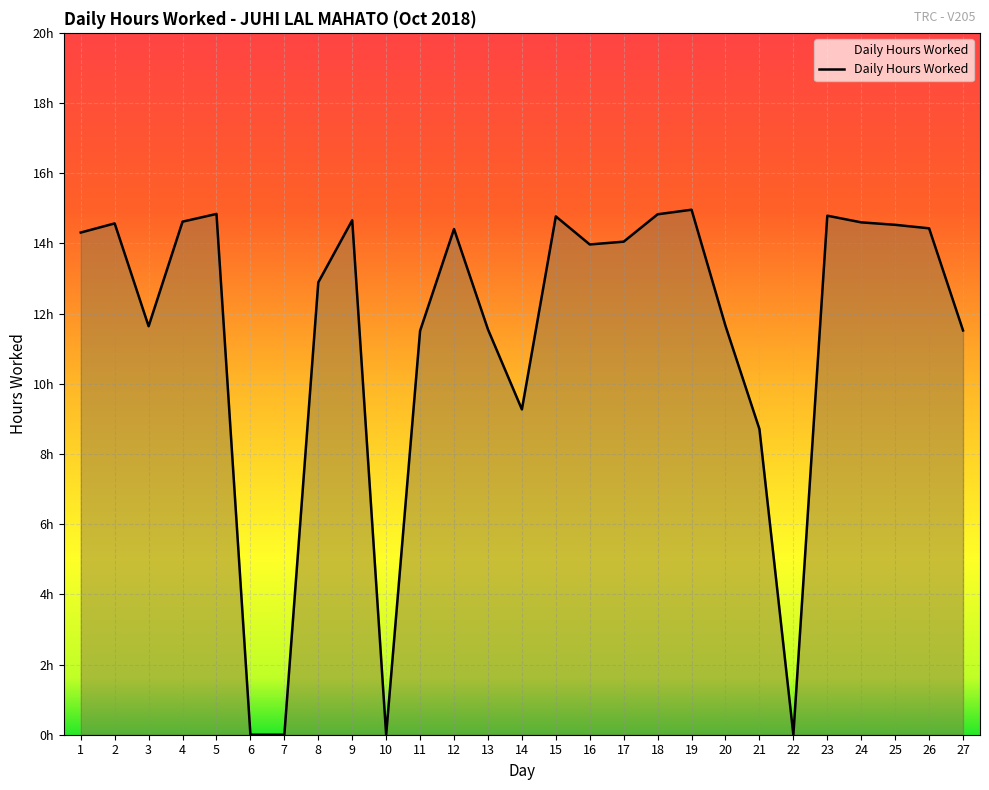

What is the difference between the values at 21 and 2?

5.9